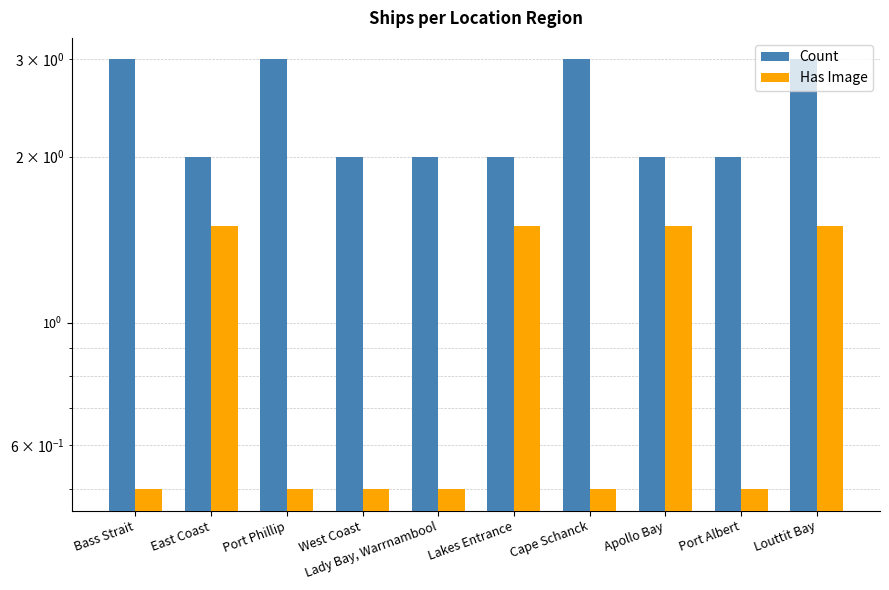

What is the label of the 7th bar from the right?

West Coast